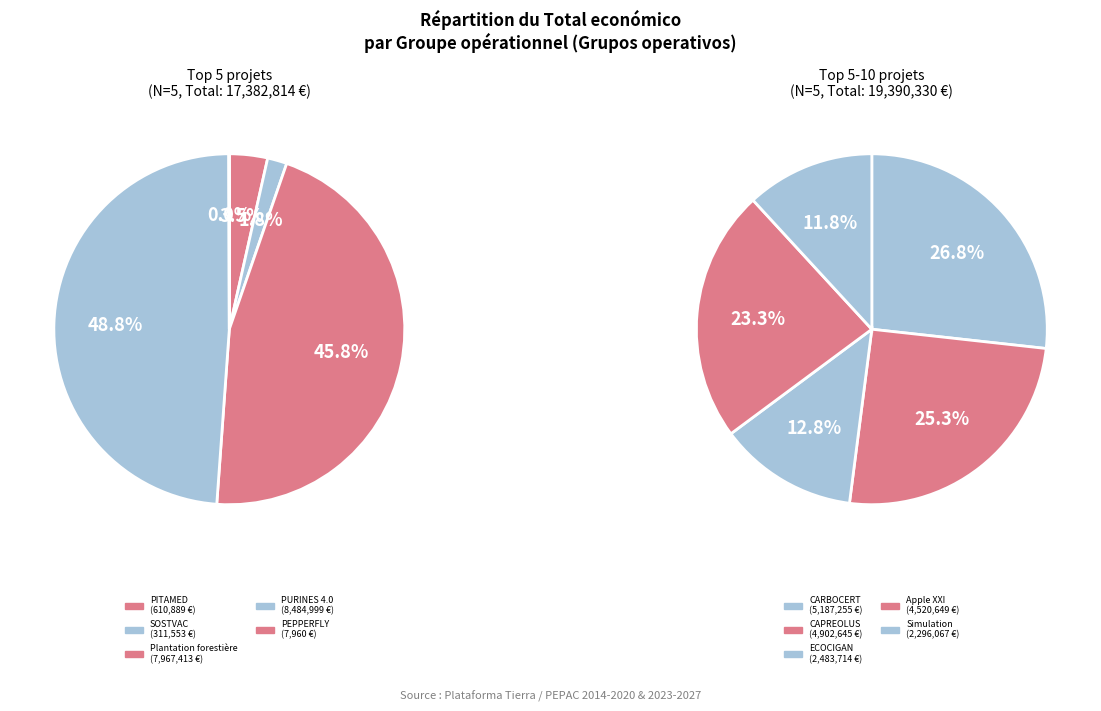

Is there any slice that represents more than half of the pie?

No